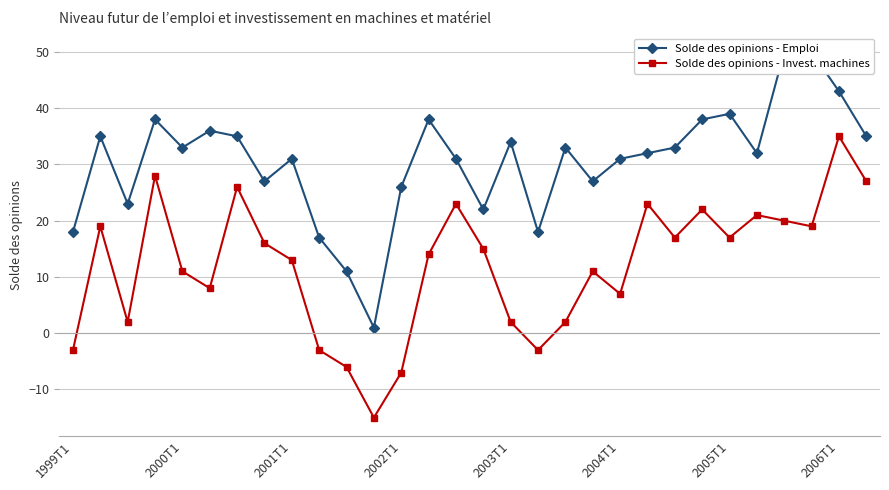

How many categories are shown in the chart?

30